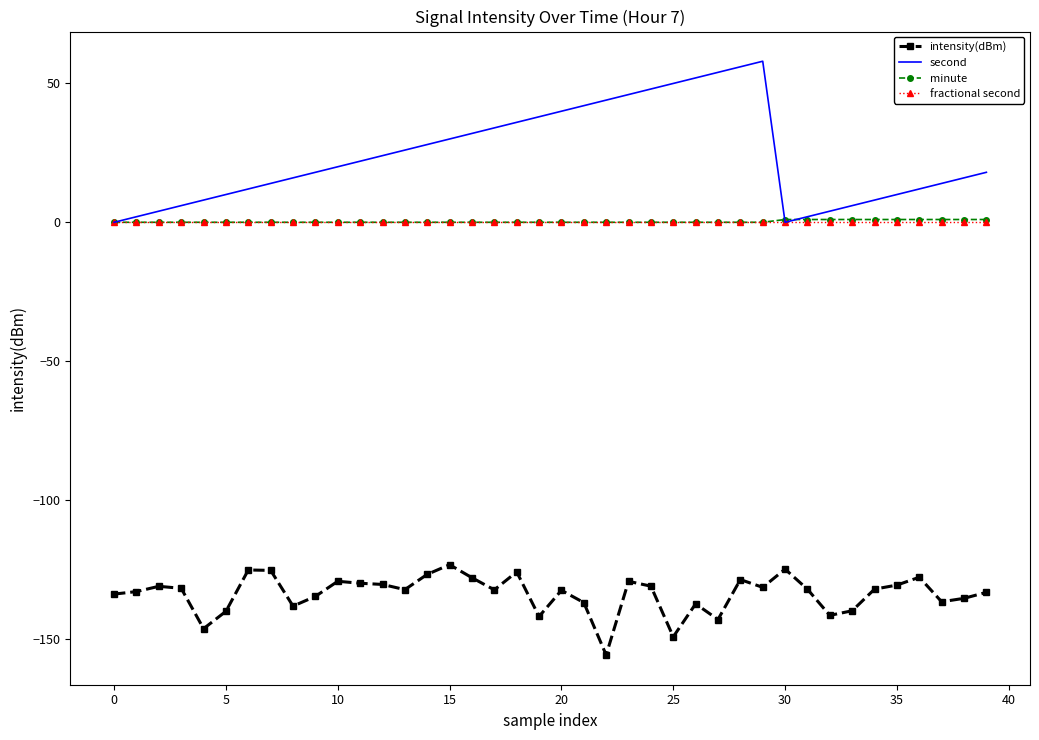

What is the maximum value for intensity(dBm)?

-123.3